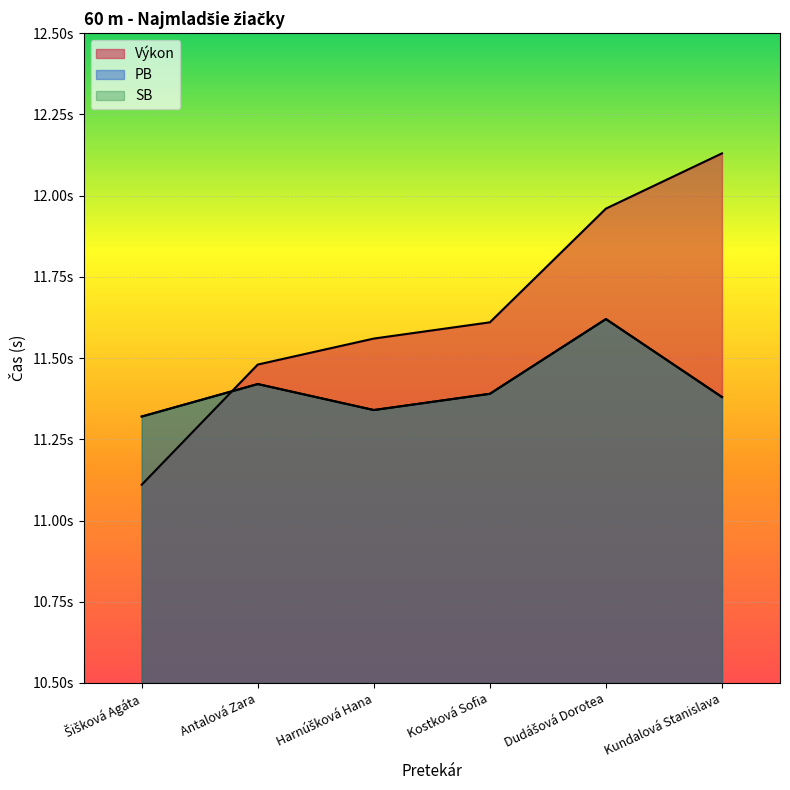

At Kostková Sofia, list the series in order from smallest to largest.

PB, SB, Výkon